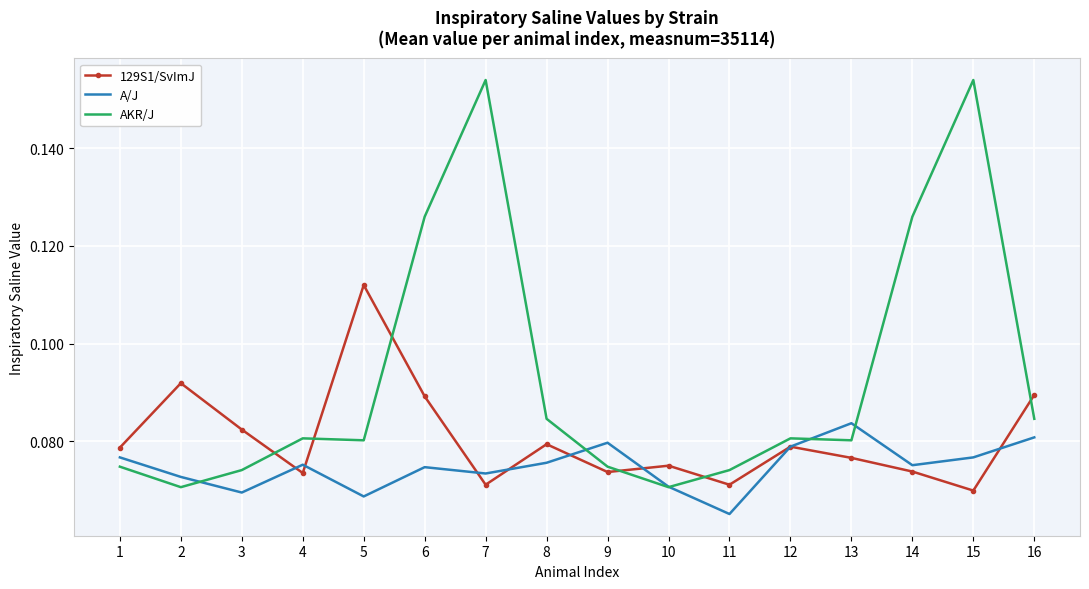

At how many categories does at least one series exceed 0?

16